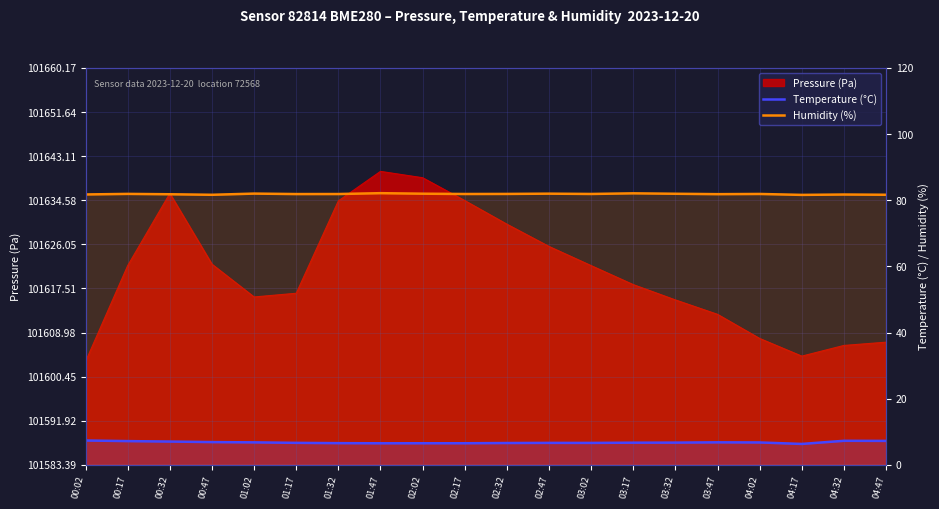

What is the average value of the Humidity (%) series?

81.9